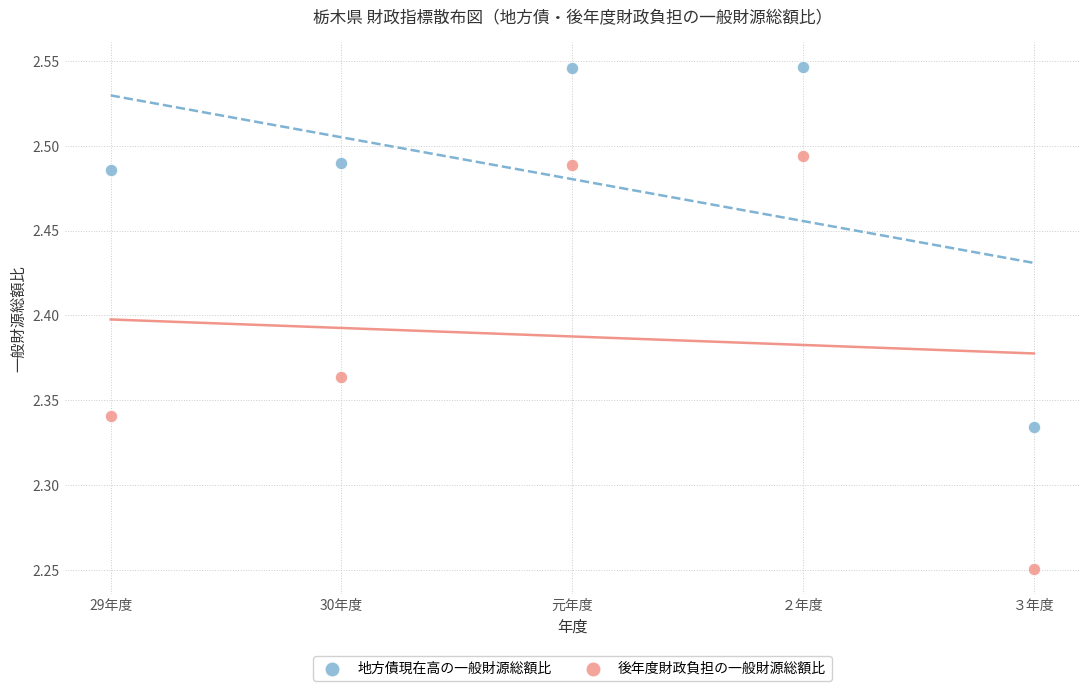

Which series reaches the minimum Y coordinate?

後年度財政負担の一般財源総額比